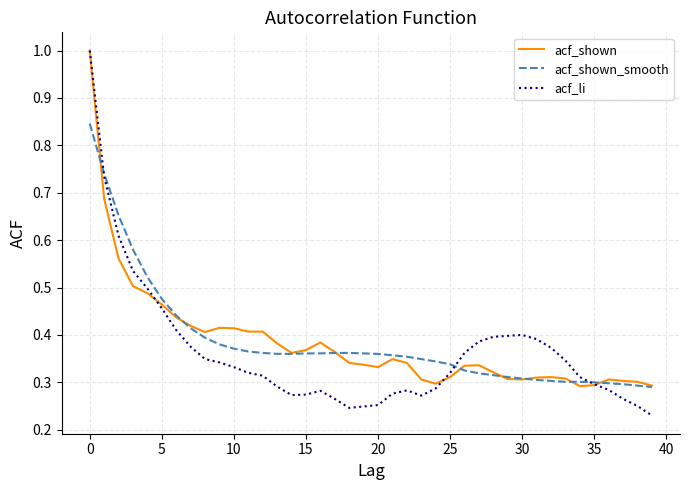

What is the minimum value for acf_shown?

0.3